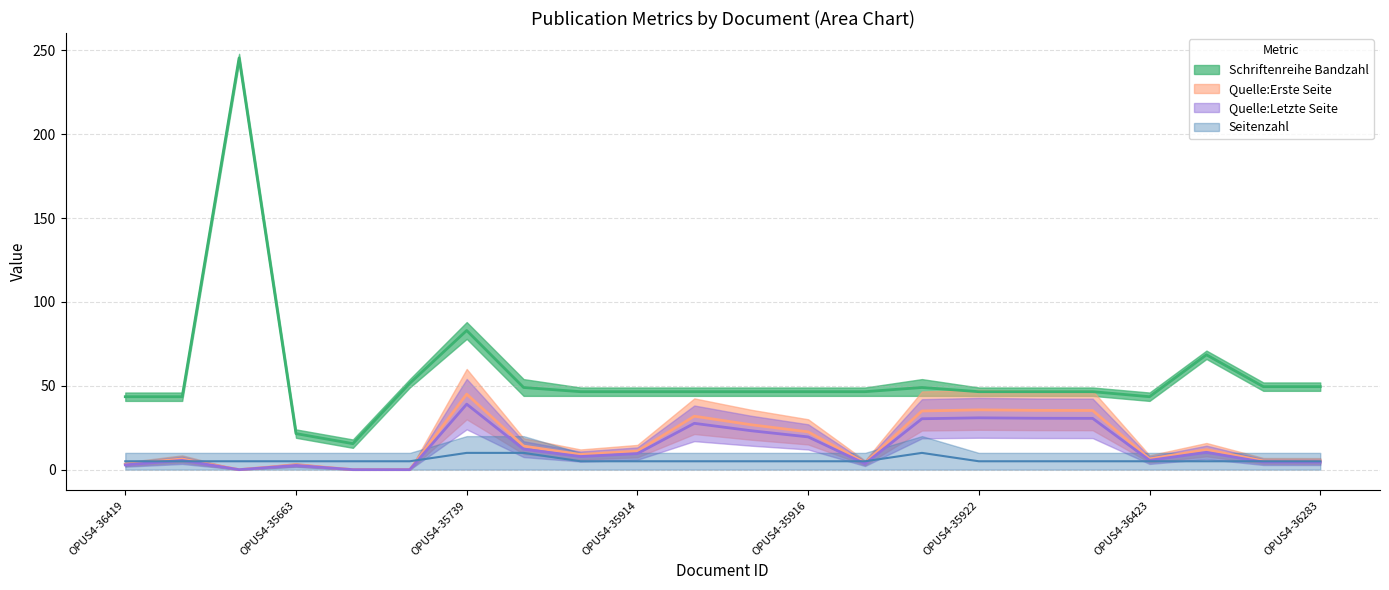

How many data points in Quelle:Erste Seite are less than 11?

11